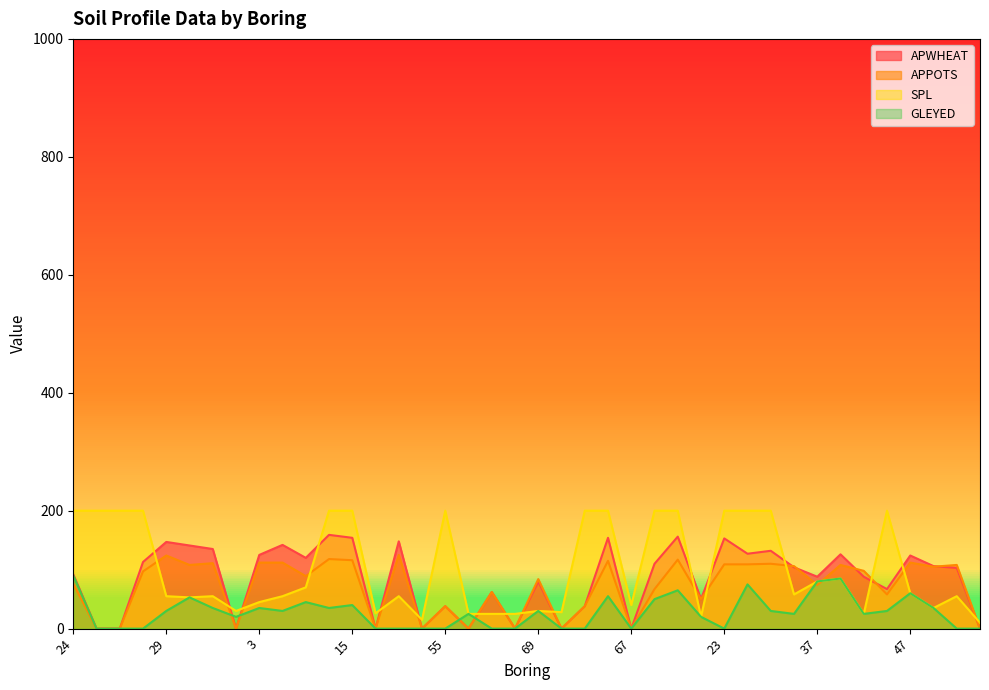

Which series changed the most between 26 and 29?

APWHEAT